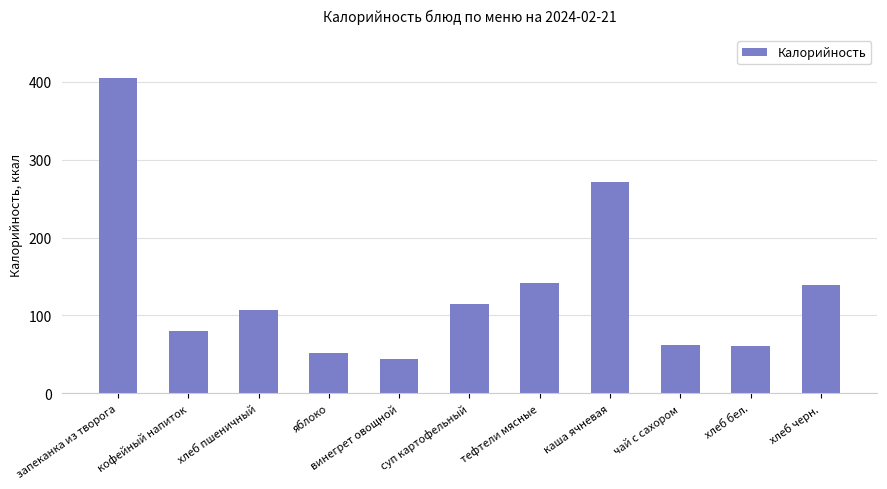

True or false: the data shows 62 at чай с сахором.

True